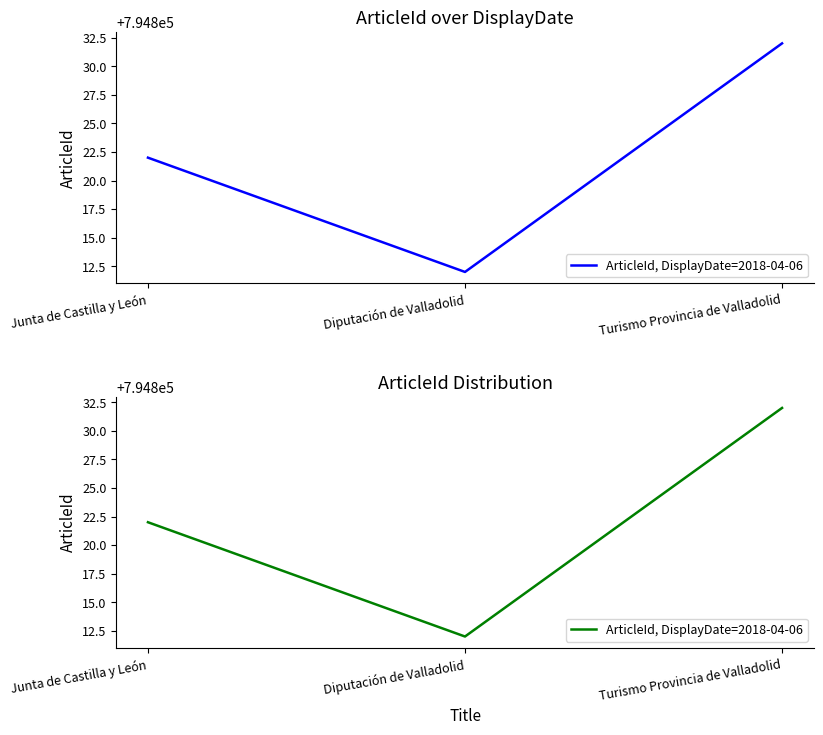

Reading right to left, what are all the values shown in this chart?

Turismo Provincia de Valladolid=794832	Diputación de Valladolid=794812	Junta de Castilla y León=794822